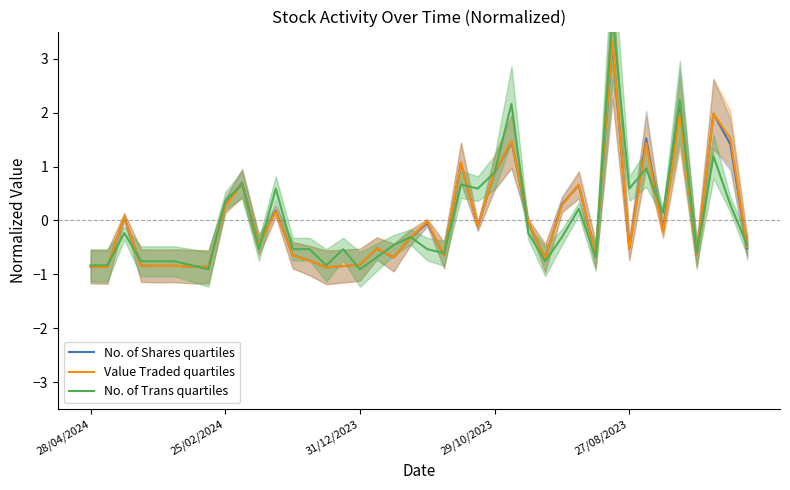

What is the minimum value for Value Traded quartiles?

-0.9